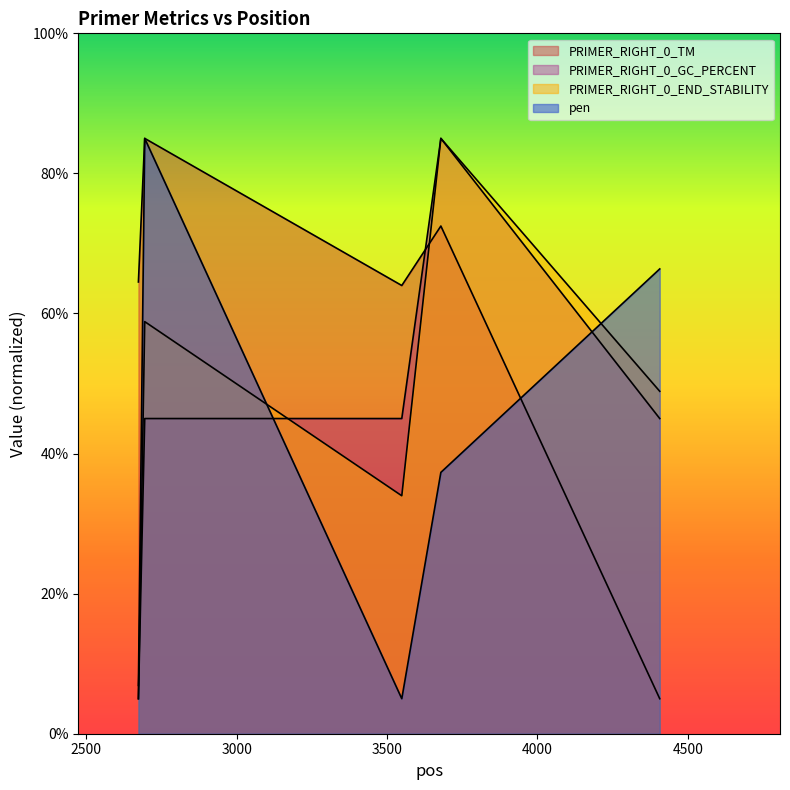

Reading right to left, what are all the values shown in this chart?

PRIMER_RIGHT_0_TM: 4407=5.0	3679=72.5	3549=64.0	2694=85.0	2673=64.5
PRIMER_RIGHT_0_GC_PERCENT: 4407=45.0	3679=85.0	3549=45.0	2694=45.0	2673=5.0
PRIMER_RIGHT_0_END_STABILITY: 4407=48.9	3679=85.0	3549=34.0	2694=58.8	2673=5.0
pen: 4407=66.4	3679=37.3	3549=5.0	2694=85.0	2673=6.9